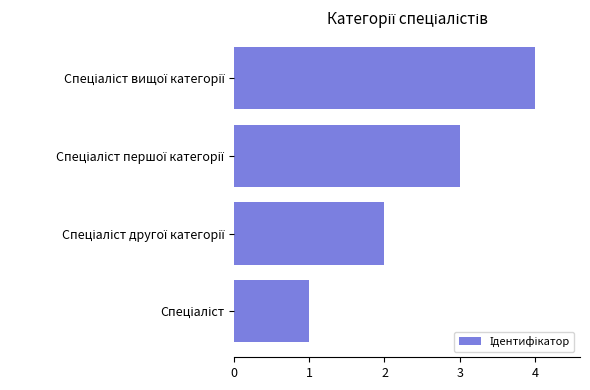

What is the difference between the maximum and minimum values?

3